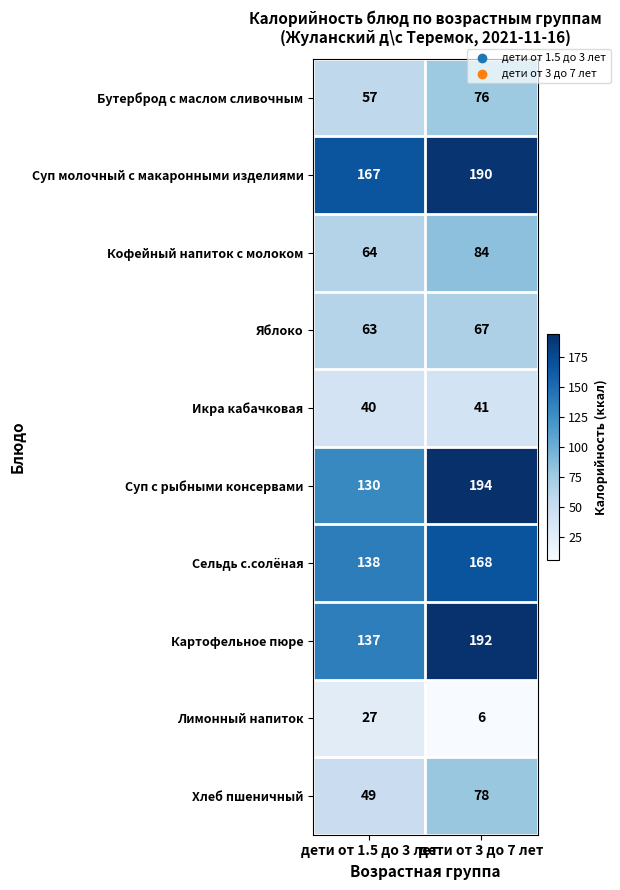

List the labels in order of Икра кабачковая value, smallest first.

дети от 1.5 до 3 лет, дети от 3 до 7 лет